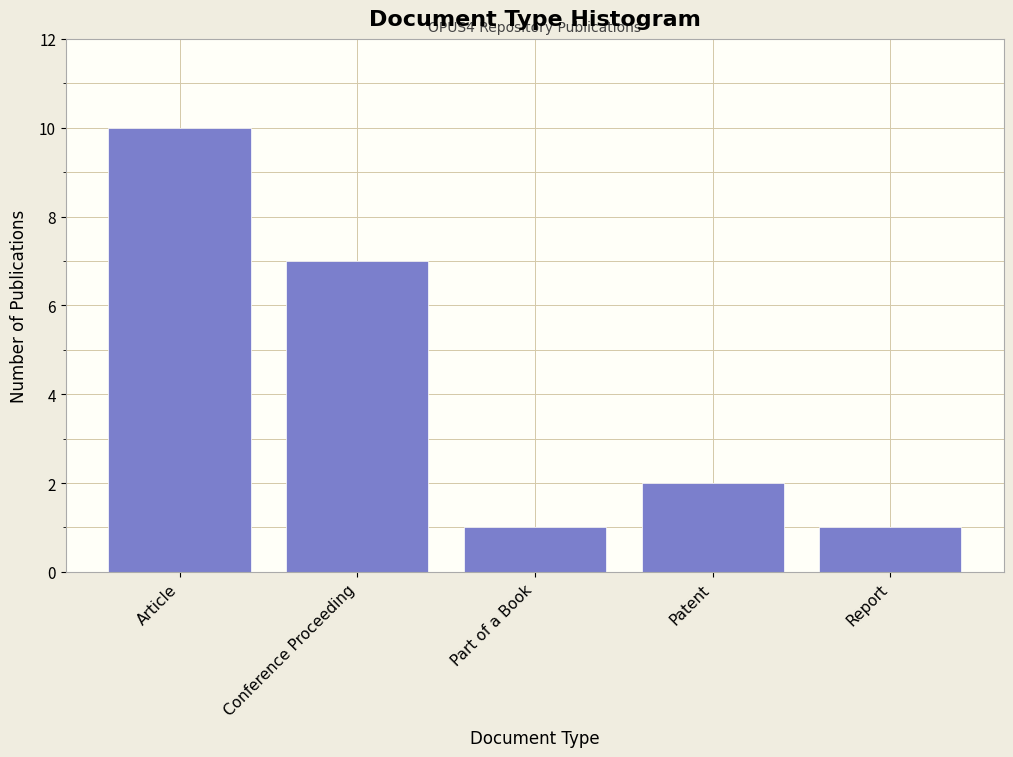

Reading left to right, transcribe all the data shown in this chart.

10	7	1	2	1